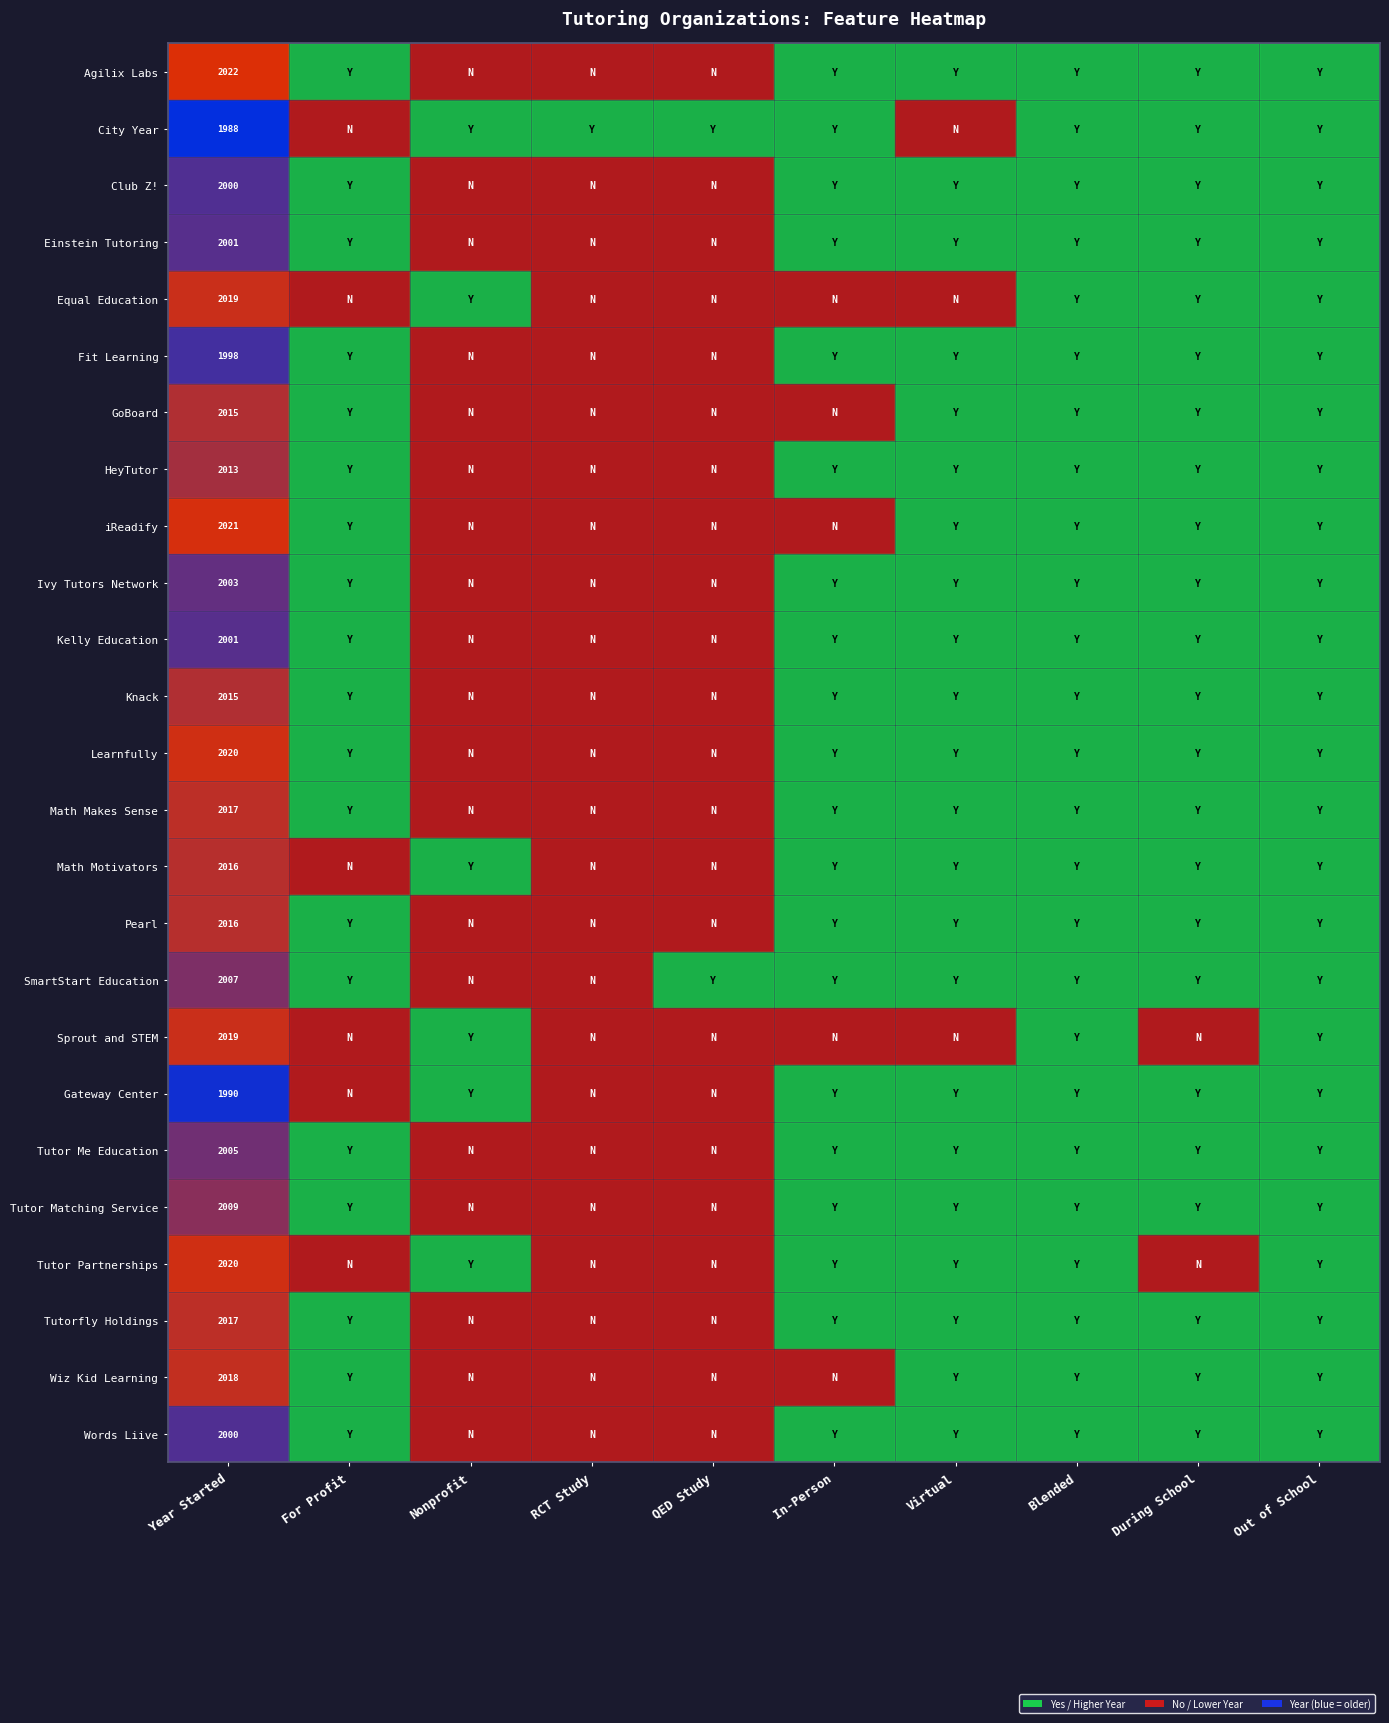

What is the difference between the maximum and minimum values in the Sprout and STEM series?

1.0